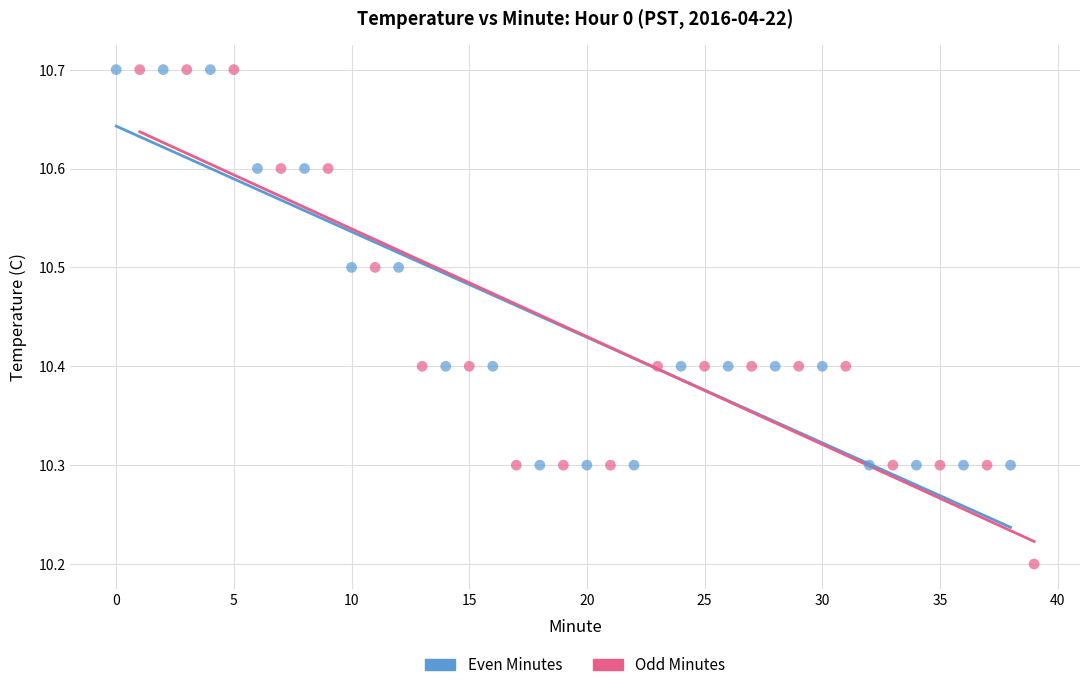

Which series reaches the minimum Y coordinate?

Odd Minutes